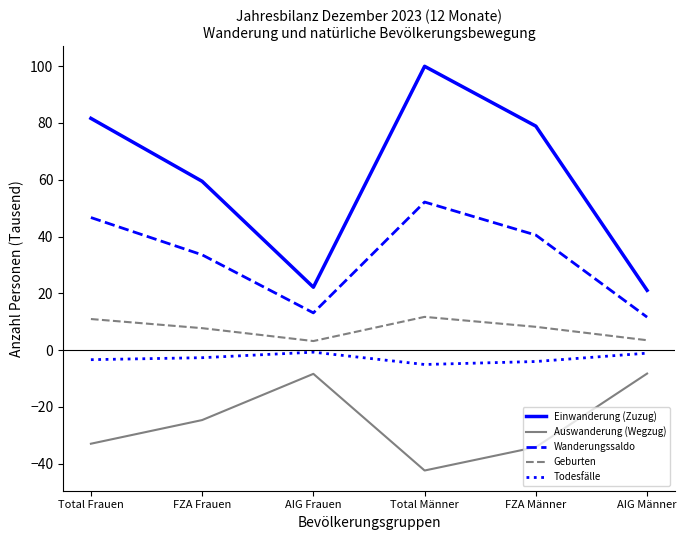

What is the difference between the Auswanderung (Wegzug) values at FZA Frauen and AIG Männer?

16.4